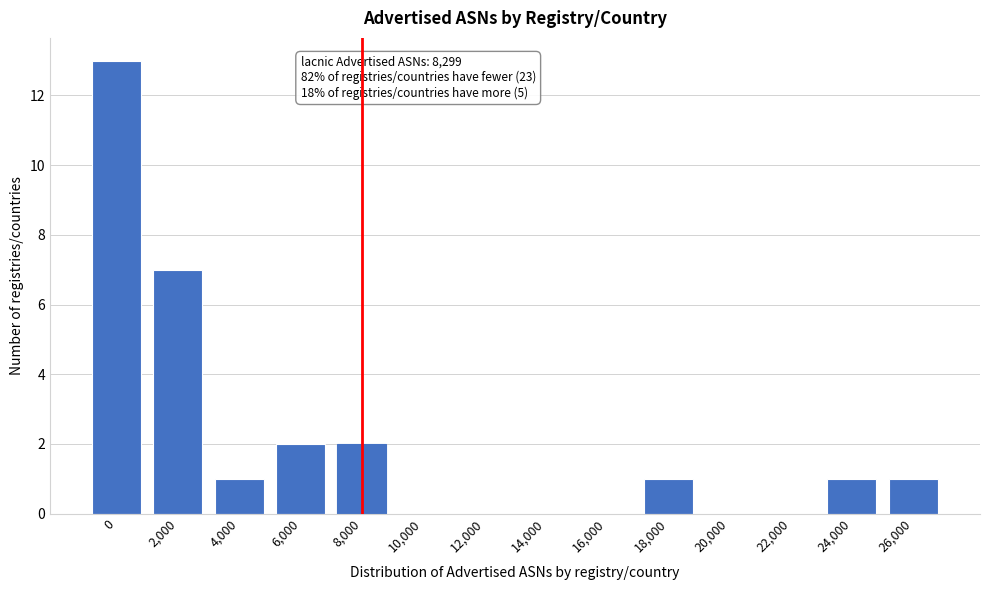

Reading left to right, transcribe all the data shown in this chart.

0=13	2,000=7	4,000=1	6,000=2	8,000=2	10,000=0	12,000=0	14,000=0	16,000=0	18,000=1	20,000=0	22,000=0	24,000=1	26,000=1